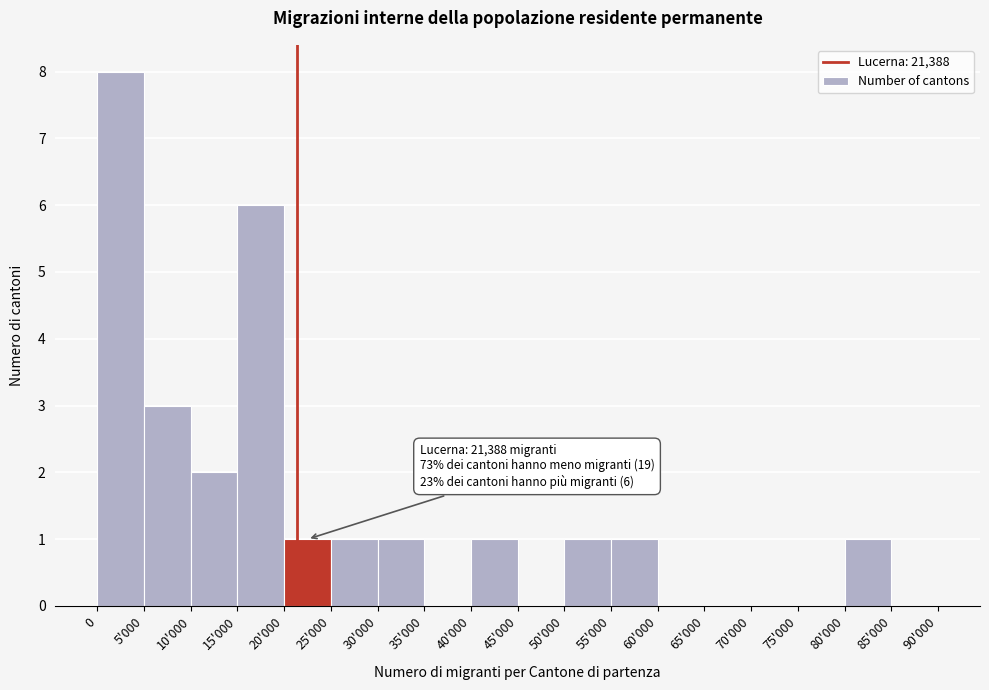

Reading left to right, extract all data points from this chart.

0=8	5'000=3	10'000=2	15'000=6	20'000=1	25'000=1	30'000=1	35'000=0	40'000=1	45'000=0	50'000=1	55'000=1	60'000=0	65'000=0	70'000=0	75'000=0	80'000=1	85'000=0